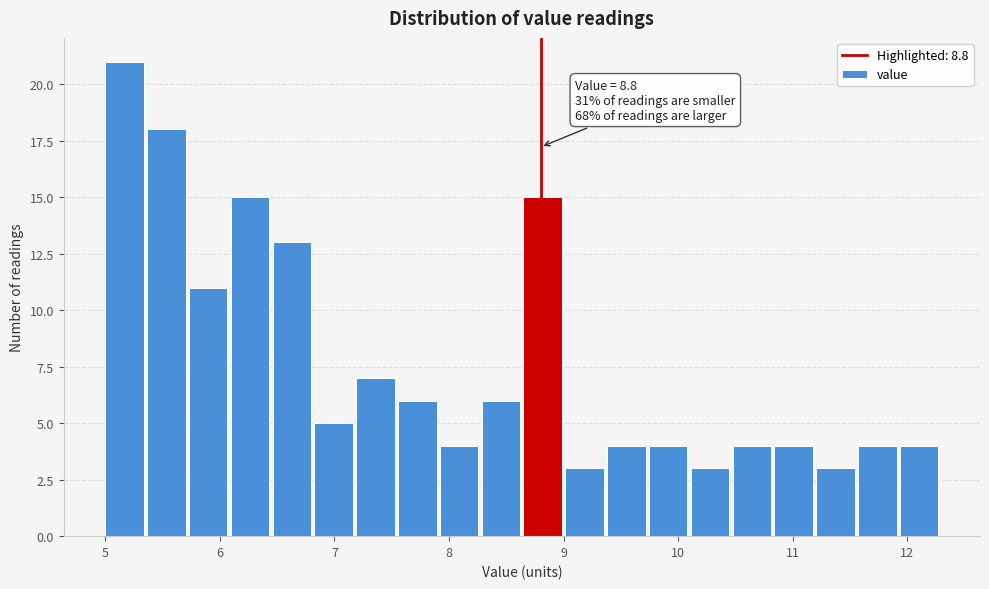

Around what value on the x-axis is the tallest bar? Give the approximate position of its centre, as read against the axis.

5.2